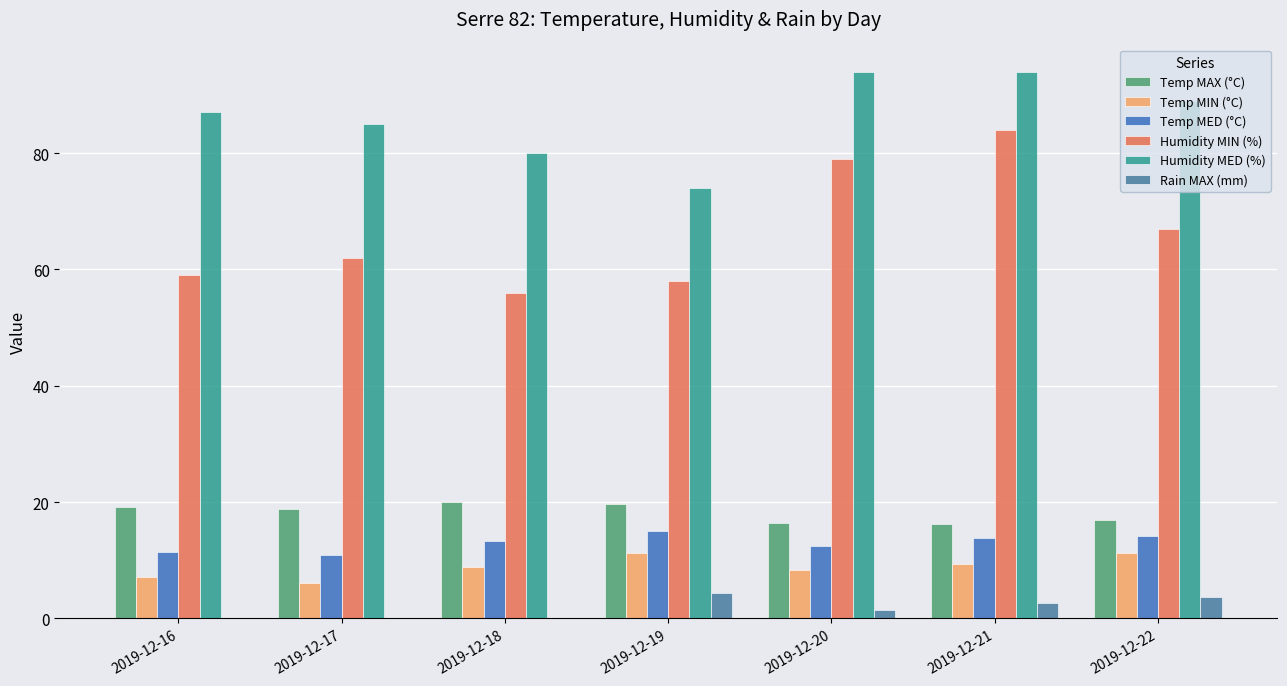

At which category is the sum across all series the highest?

2019-12-21